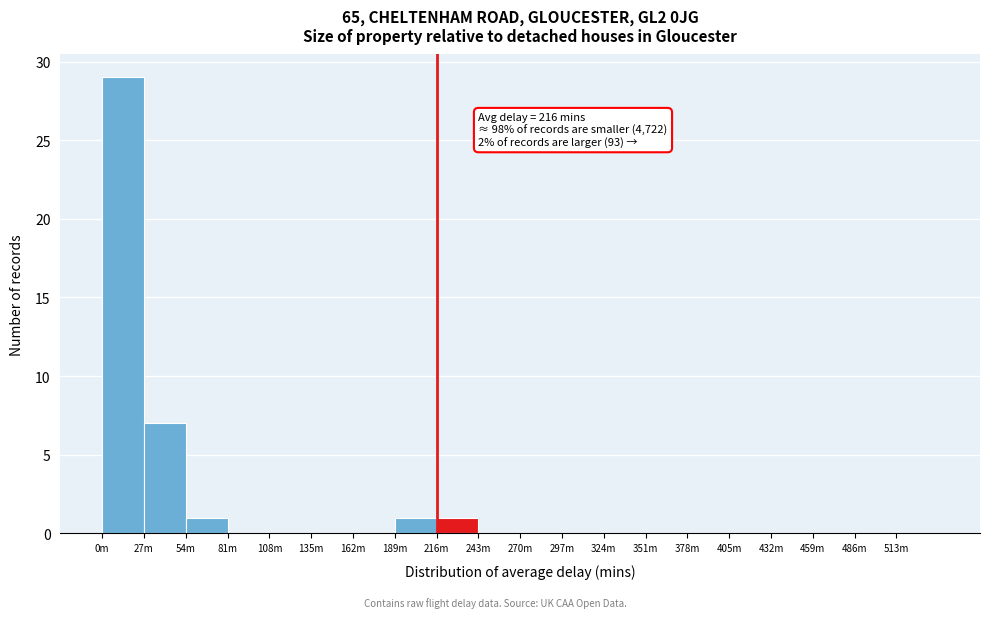

Reading left to right, transcribe all the data shown in this chart.

0m=29	27m=7	54m=1	81m=0	108m=0	135m=0	162m=0	189m=1	216m=1	243m=0	270m=0	297m=0	324m=0	351m=0	378m=0	405m=0	432m=0	459m=0	486m=0	513m=0